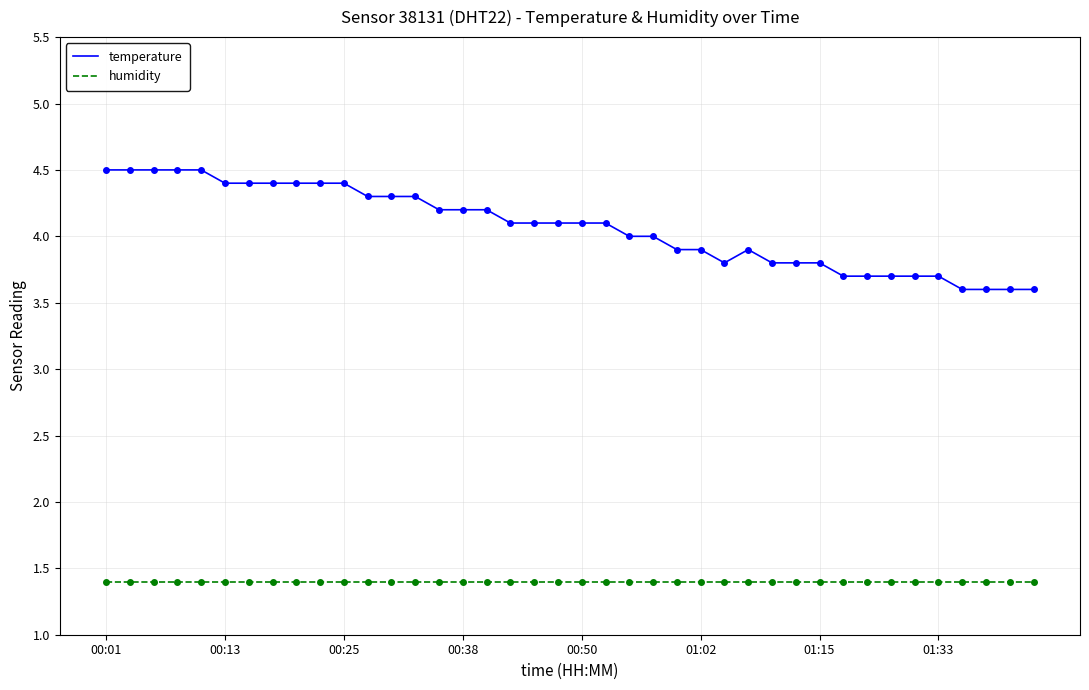

Which series has the largest range (max minus min)?

temperature